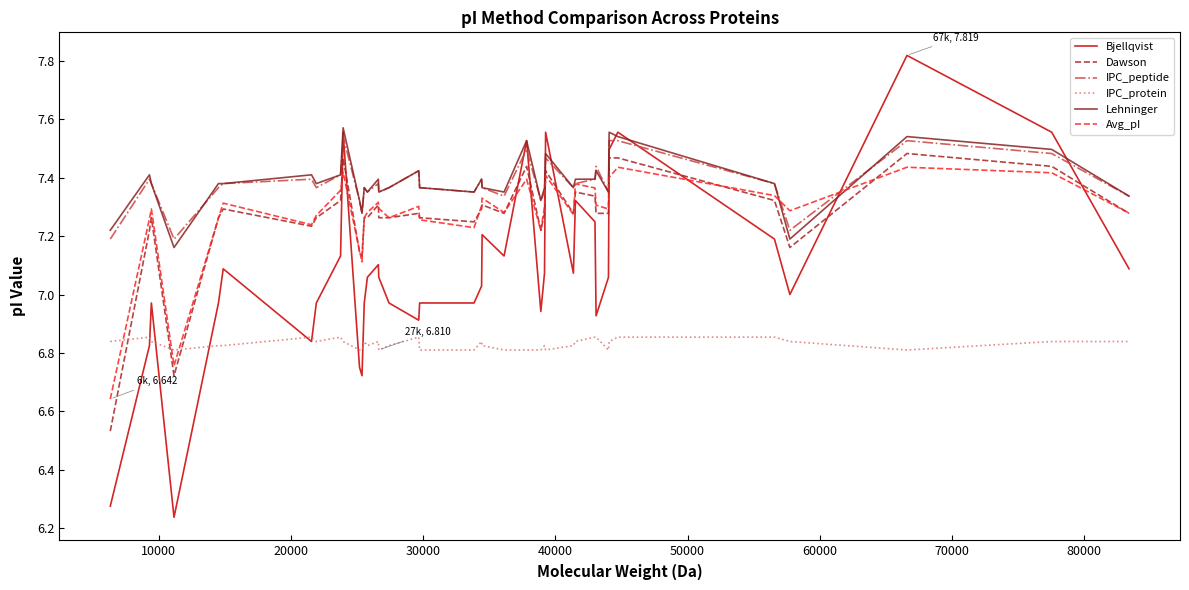

True or false: Dawson and IPC_peptide intersect in this chart.

False